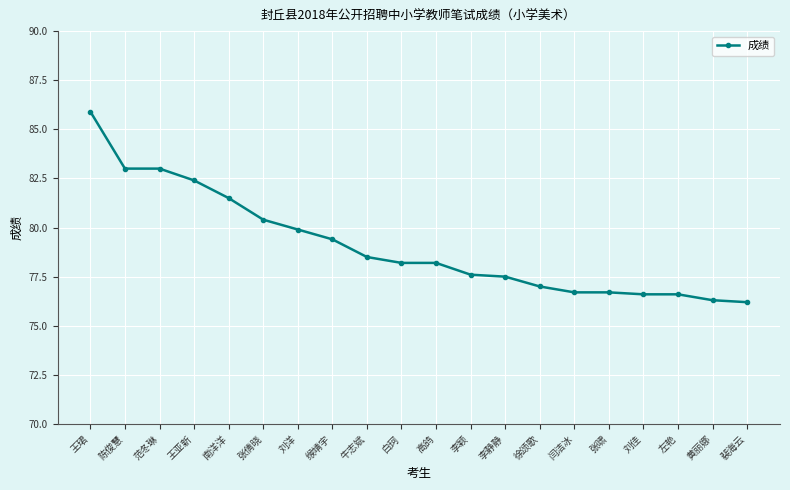

Which label corresponds to the largest value in the chart?

王珺